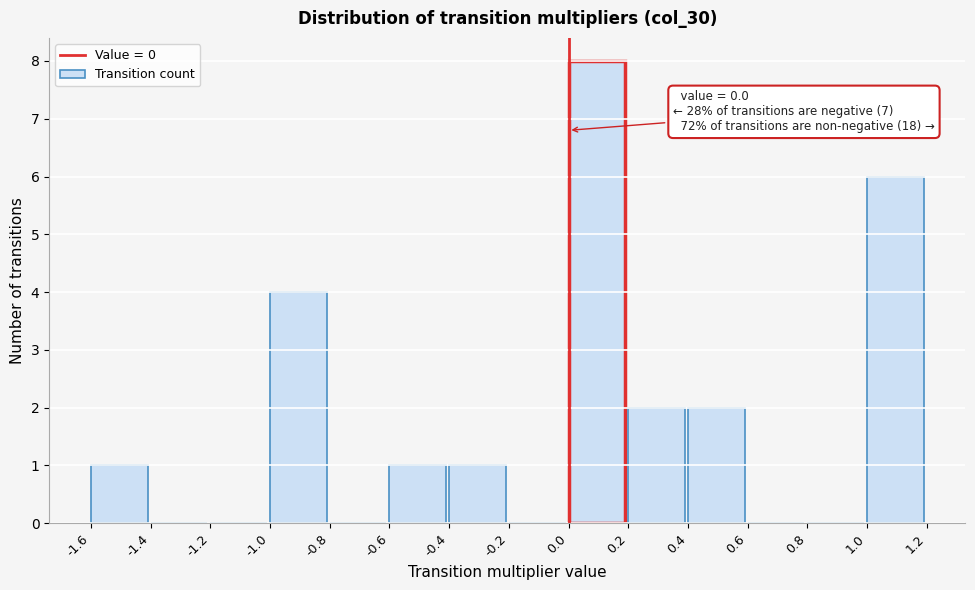

Which range on the x-axis has the tallest bar?

0.0 to 0.2